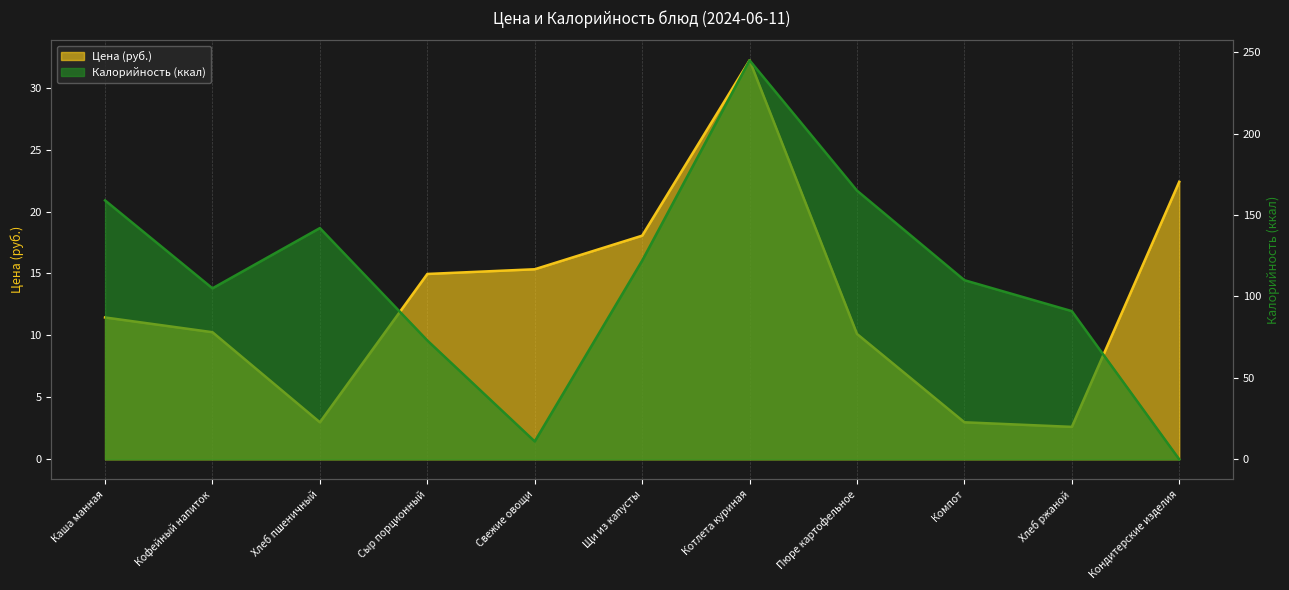

Which series changed the most between Пюре картофельное and Кондитерские изделия?

Калорийность